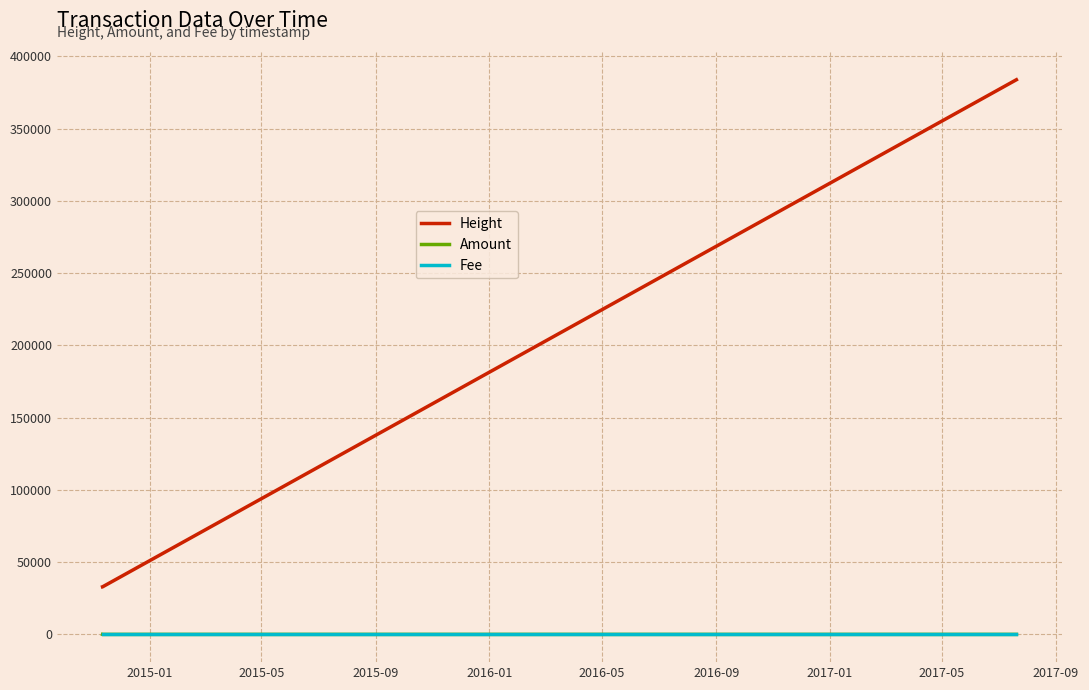

Which series has the widest spread of values?

Height